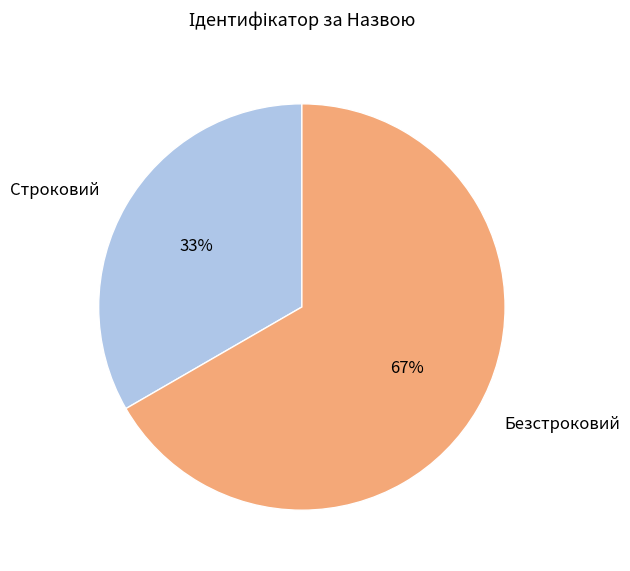

Is it true that Строковий is 45% of the pie?

False